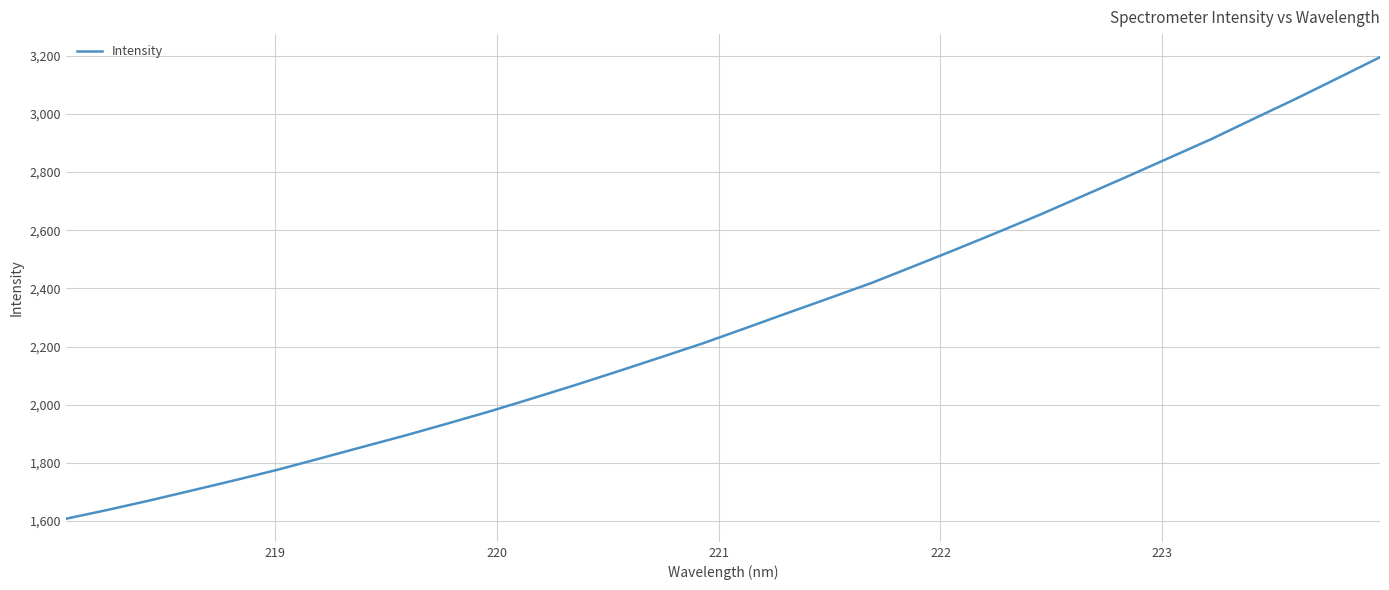

What is the difference between the maximum and minimum values?

1587.2